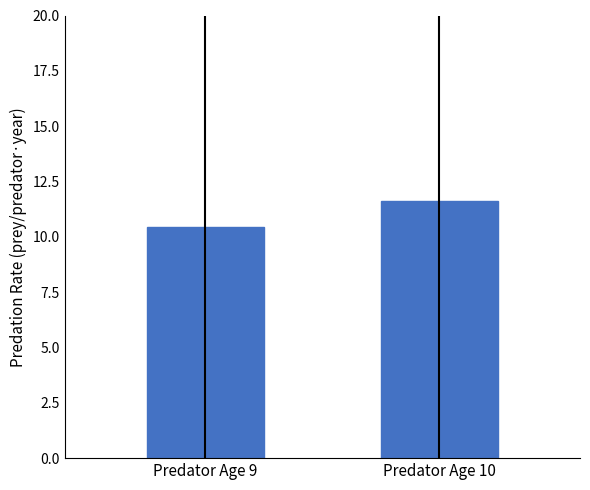

At which label does the data first exceed 11?

Predator Age 10